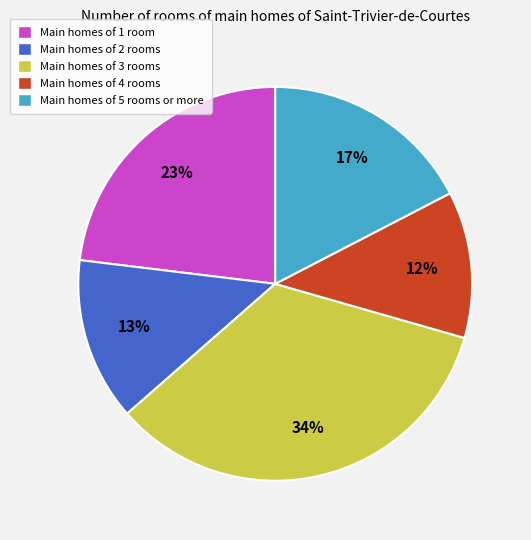

What is the largest slice in the pie chart?

Main homes of 3 rooms